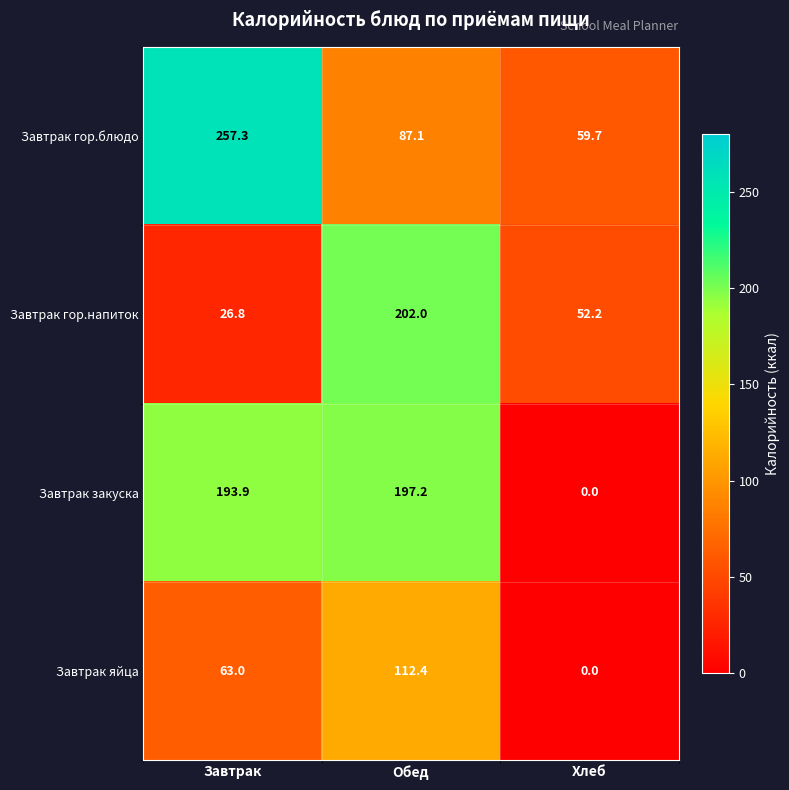

Which label corresponds to the largest value in the chart?

Завтрак